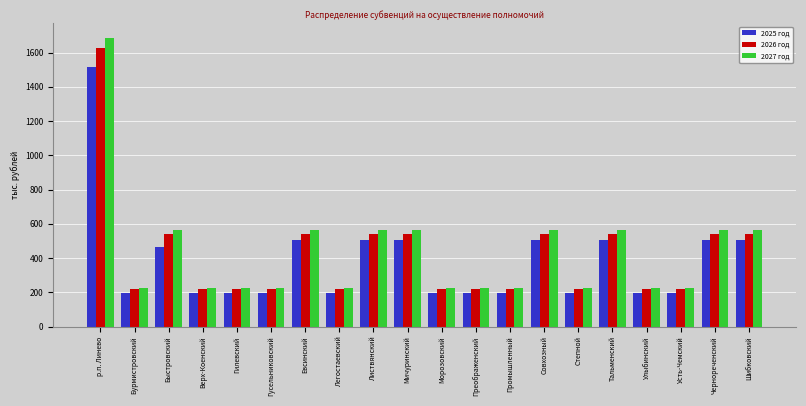

True or false: 2027 год has a value of 102.7 at Гусельниковский.

False